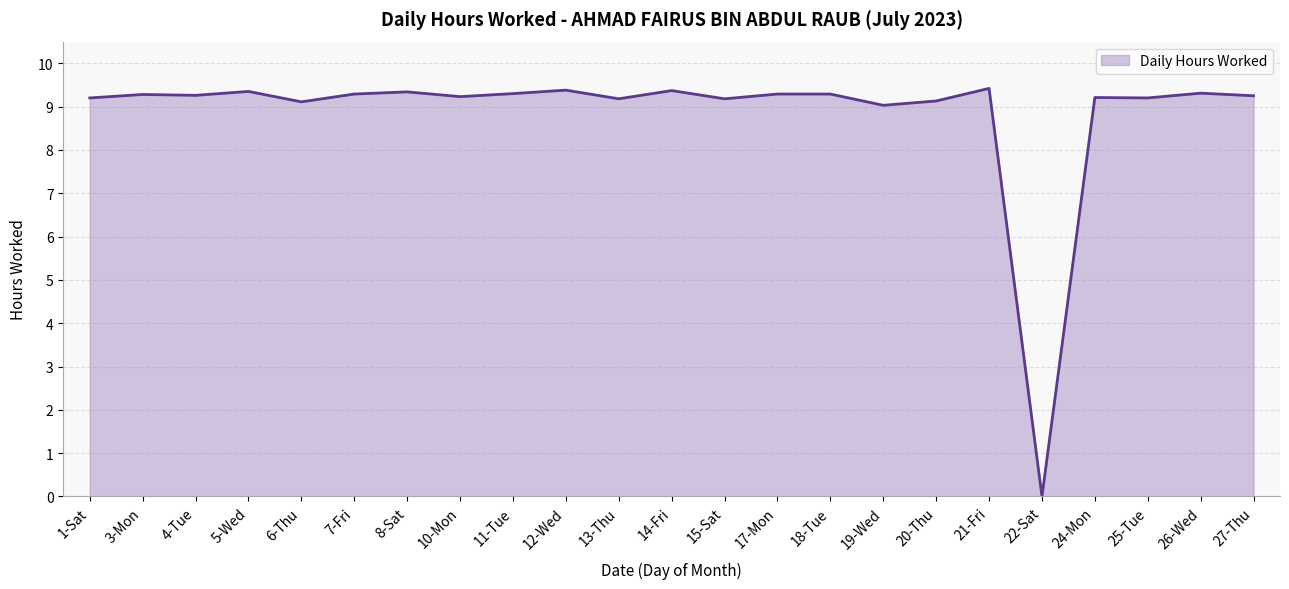

Is it true that the value at 6-Thu is 2.0?

False